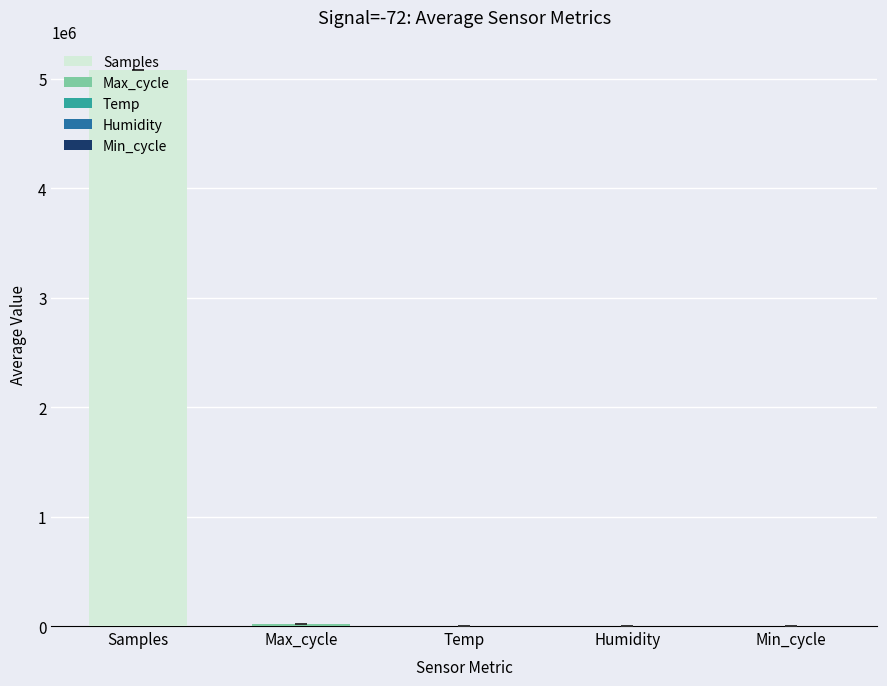

Does the chart contain stacked bars?

No